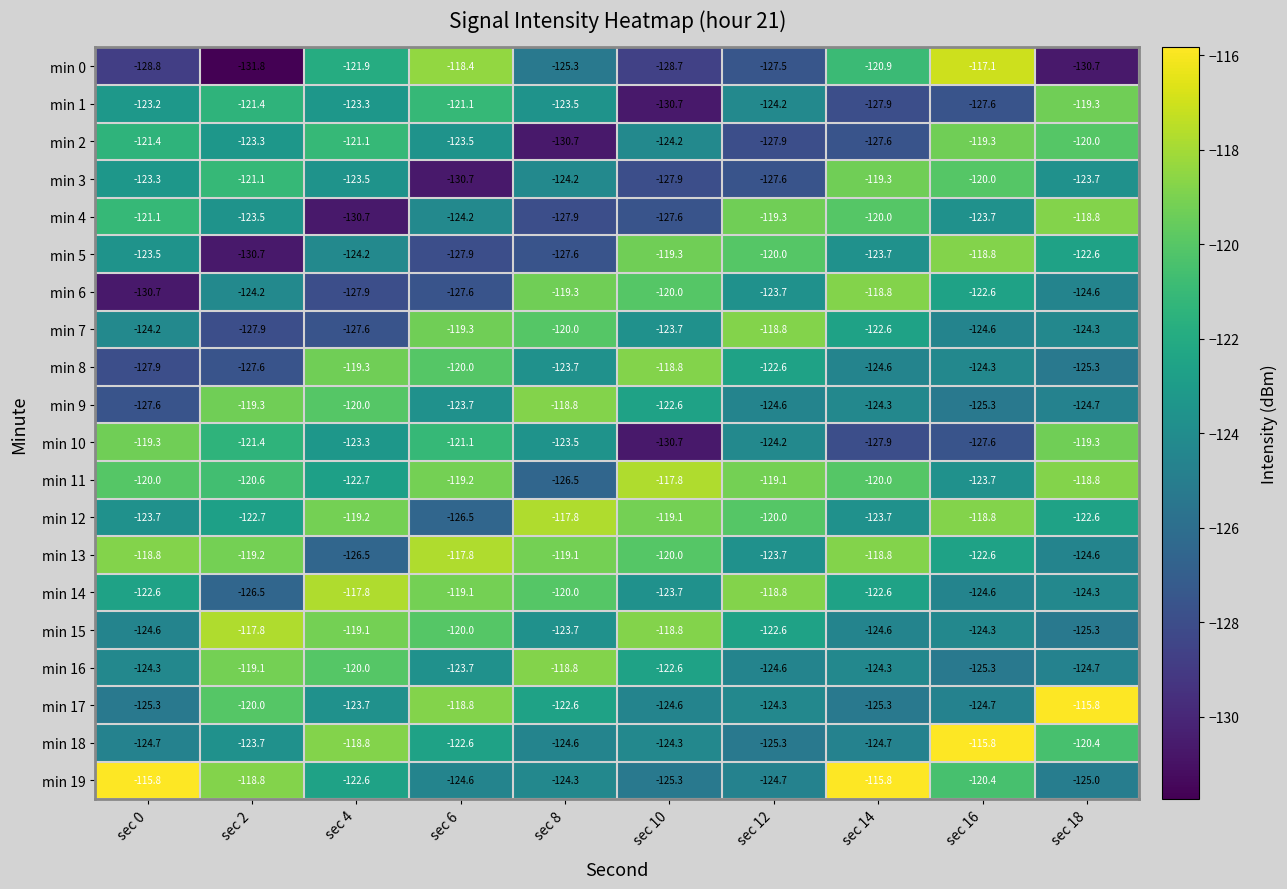

True or false: min 12 has a value of -171.7 at sec 12.

False